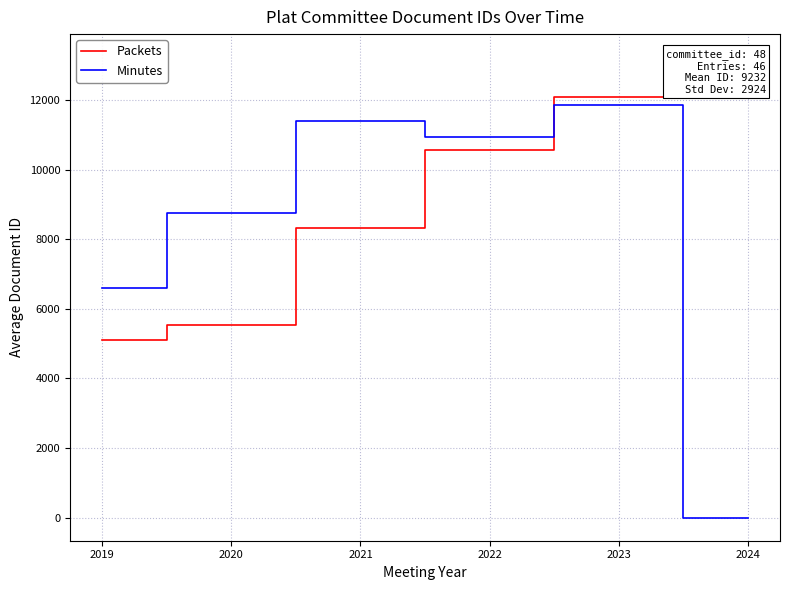

Between which two adjacent categories do Minutes and Packets first intersect?

2022 and 2023